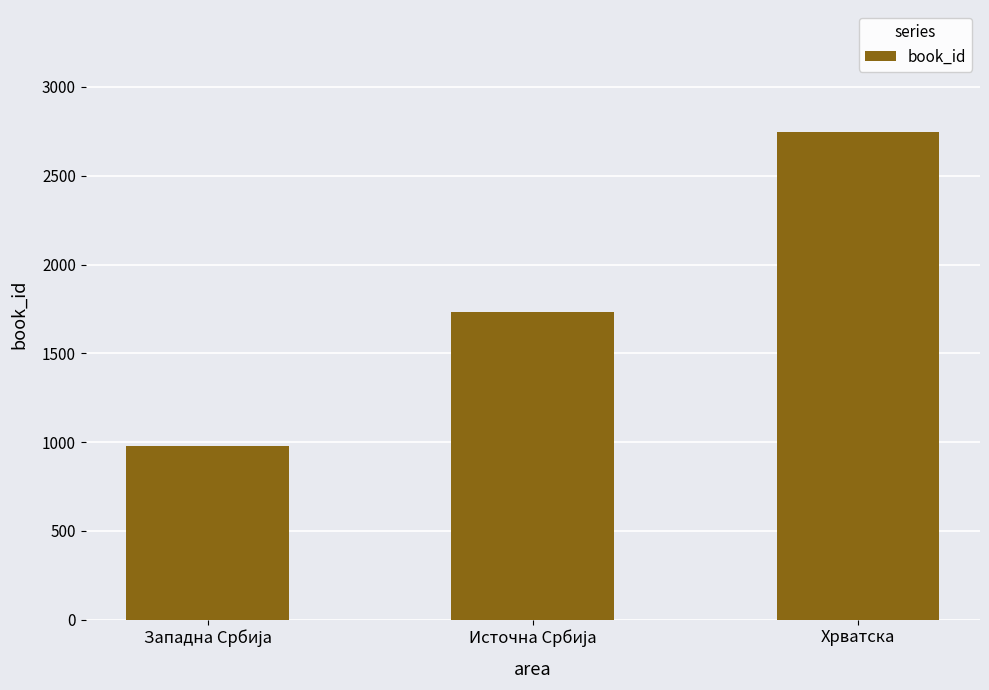

What is the difference between the maximum and second lowest values?

1014